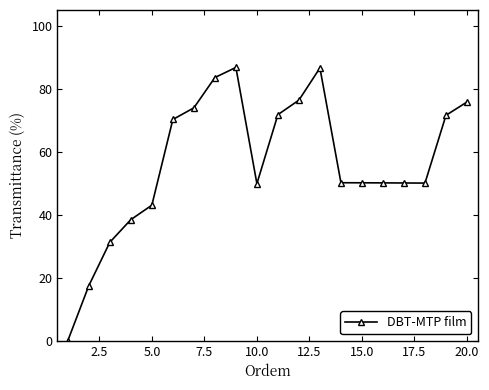

What is the maximum value shown in the chart?

86.8